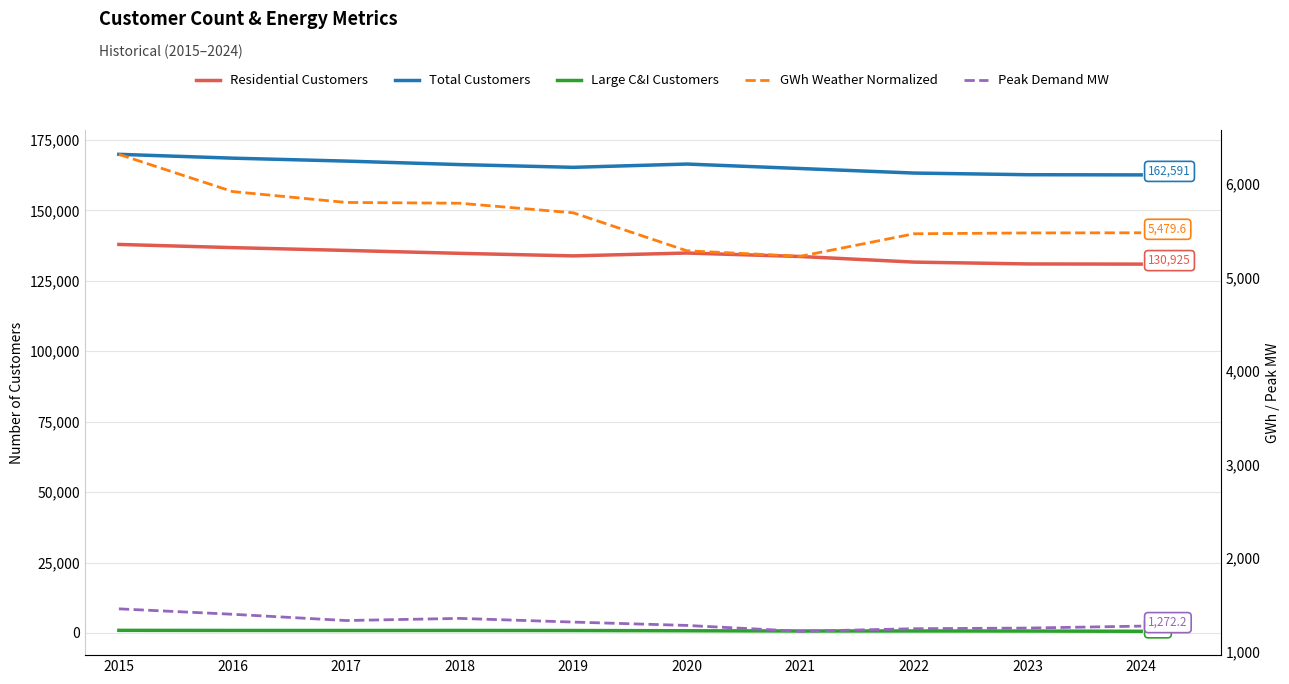

True or false: Peak Demand MW has more than 2 points higher than both neighbors.

False